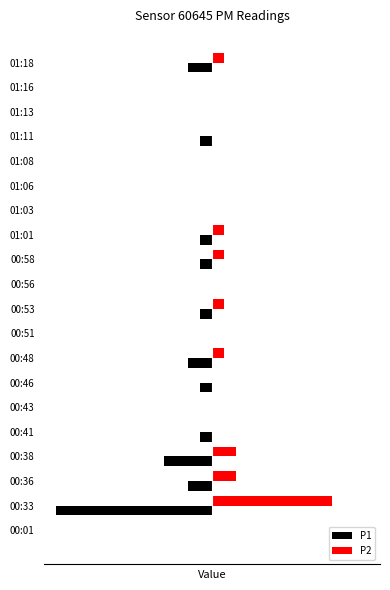

What are all the series names shown in the legend?

P1, P2